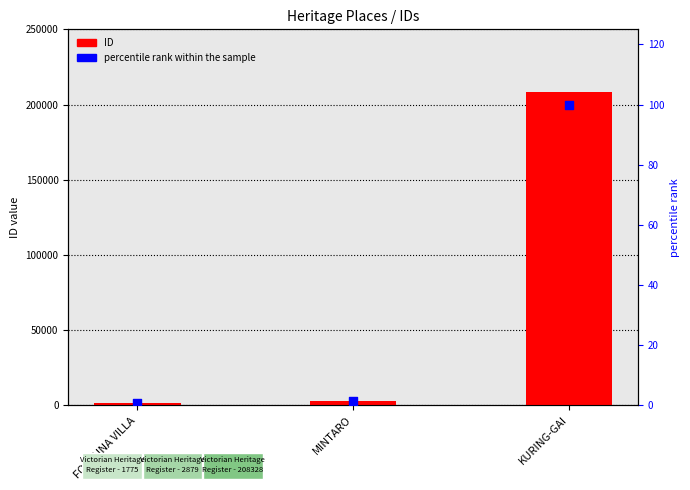

Which series contains the lowest Y value?

percentile rank within the sample